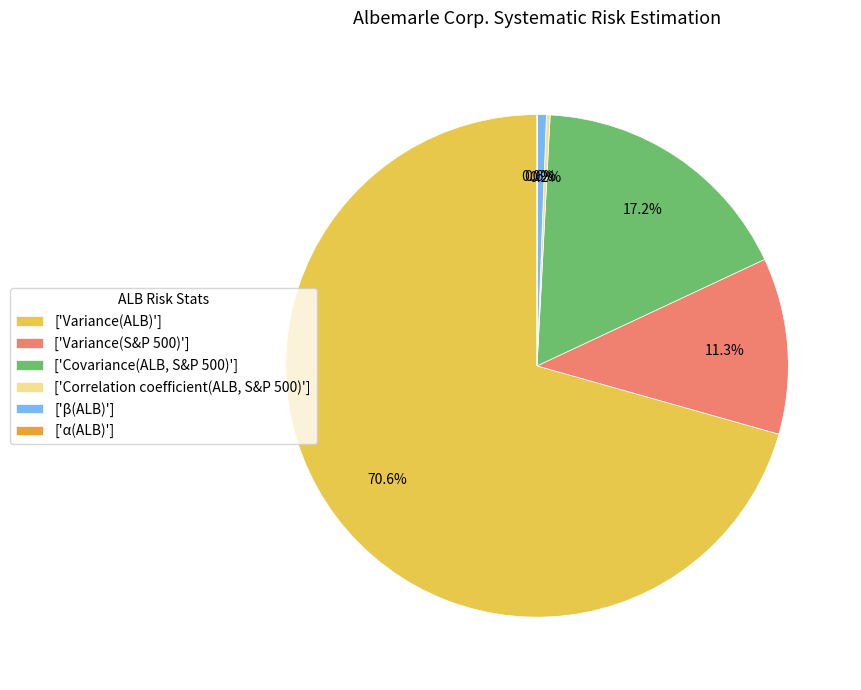

Between ['Variance(ALB)'] and ['Variance(S&P 500)'], which is larger?

['Variance(ALB)']